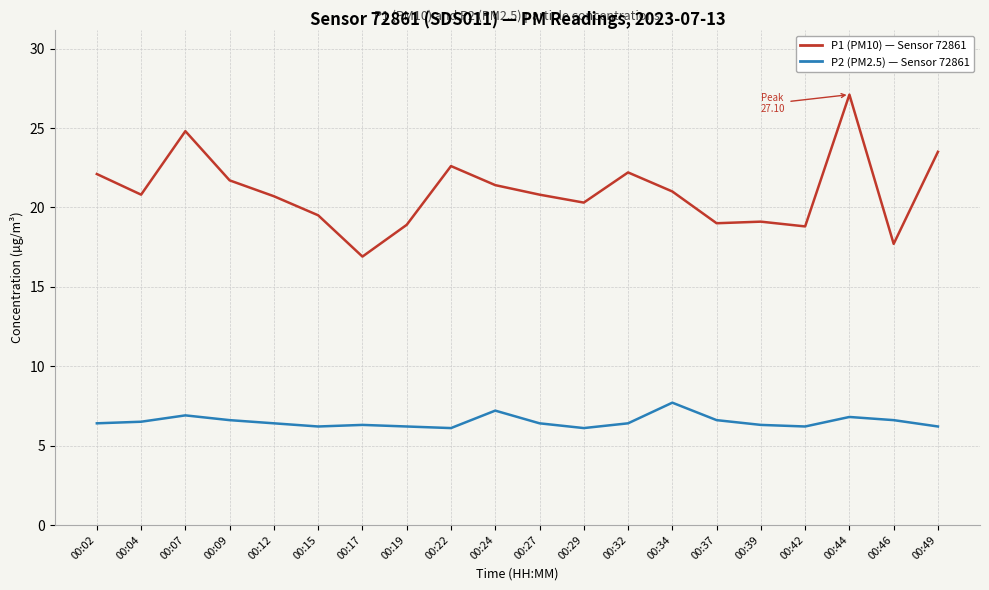

What is the maximum value shown in the chart?

27.1